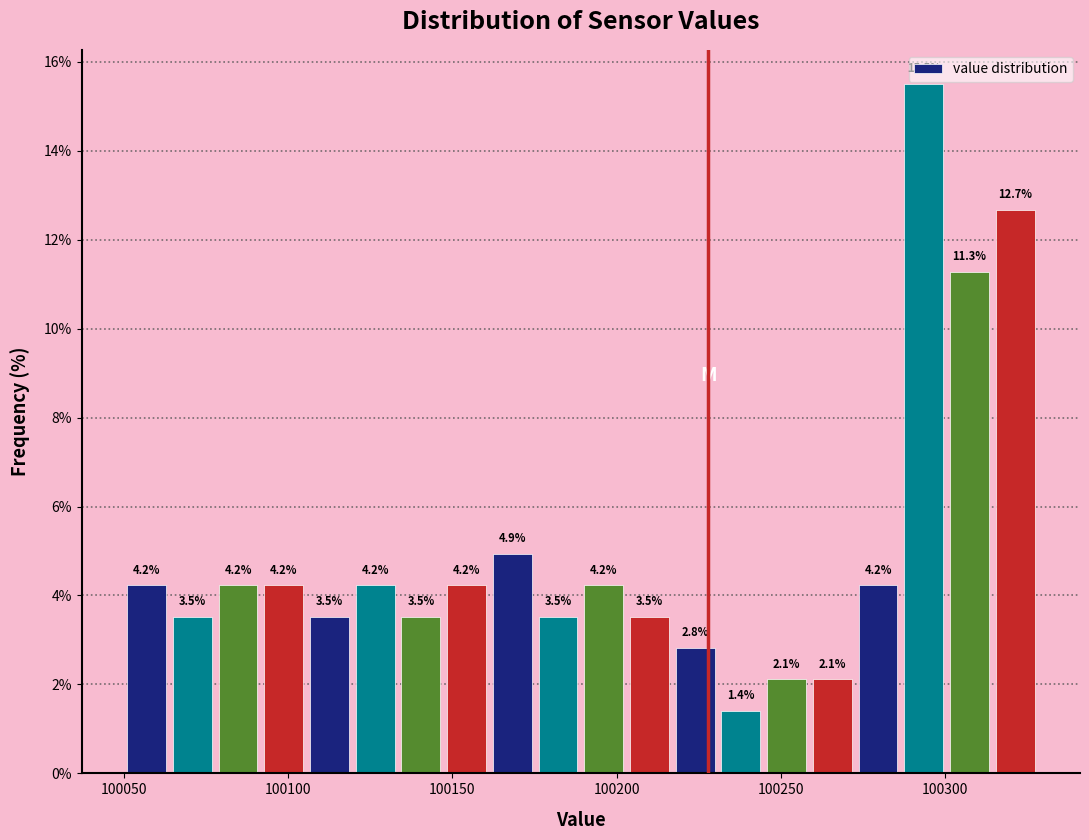

Around what value on the x-axis is the tallest bar? Give the approximate position of its centre, as read against the axis.

100295